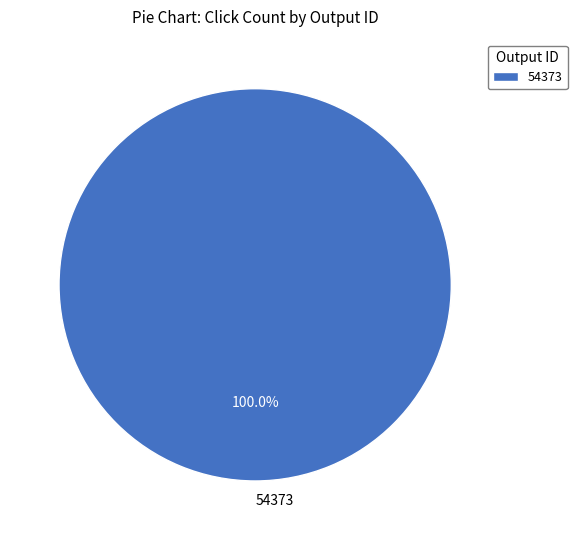

What is the majority slice?

54373